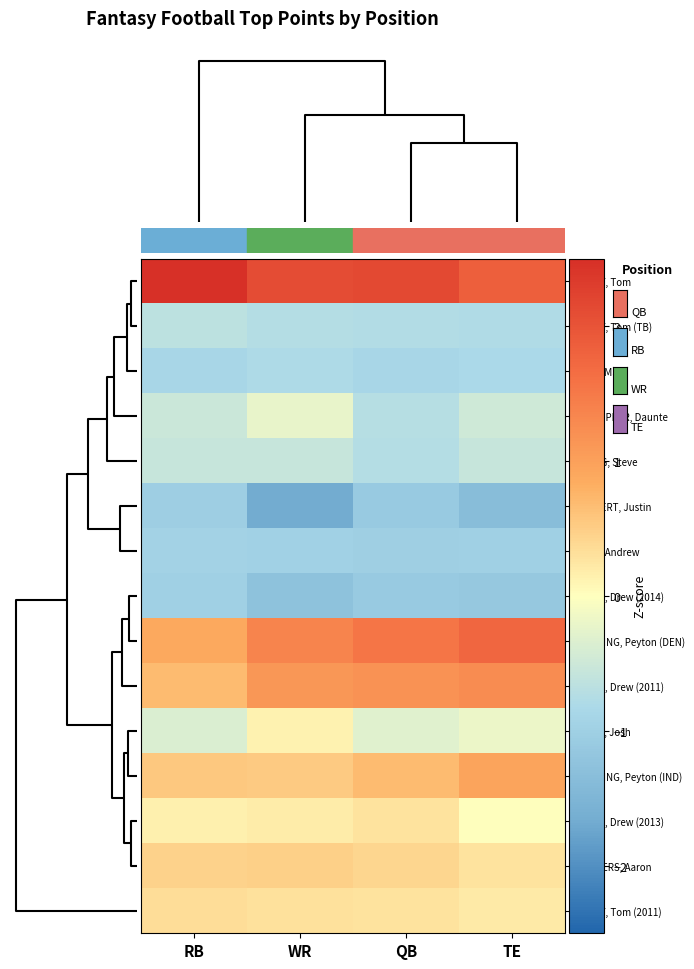

Which series has the largest total across all categories?

BRADY, Tom